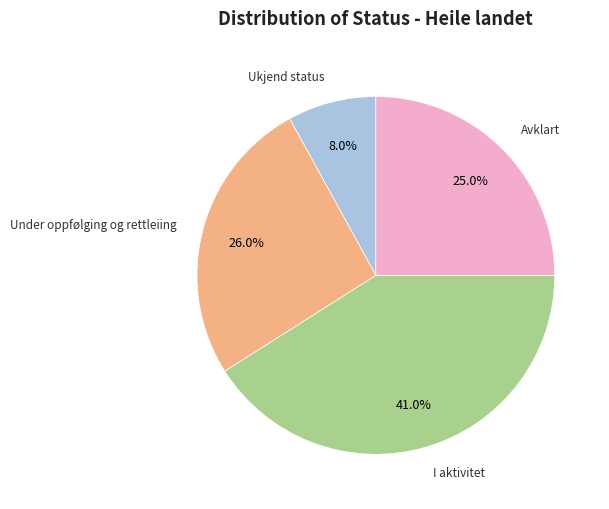

Is there any slice that represents more than half of the pie?

No